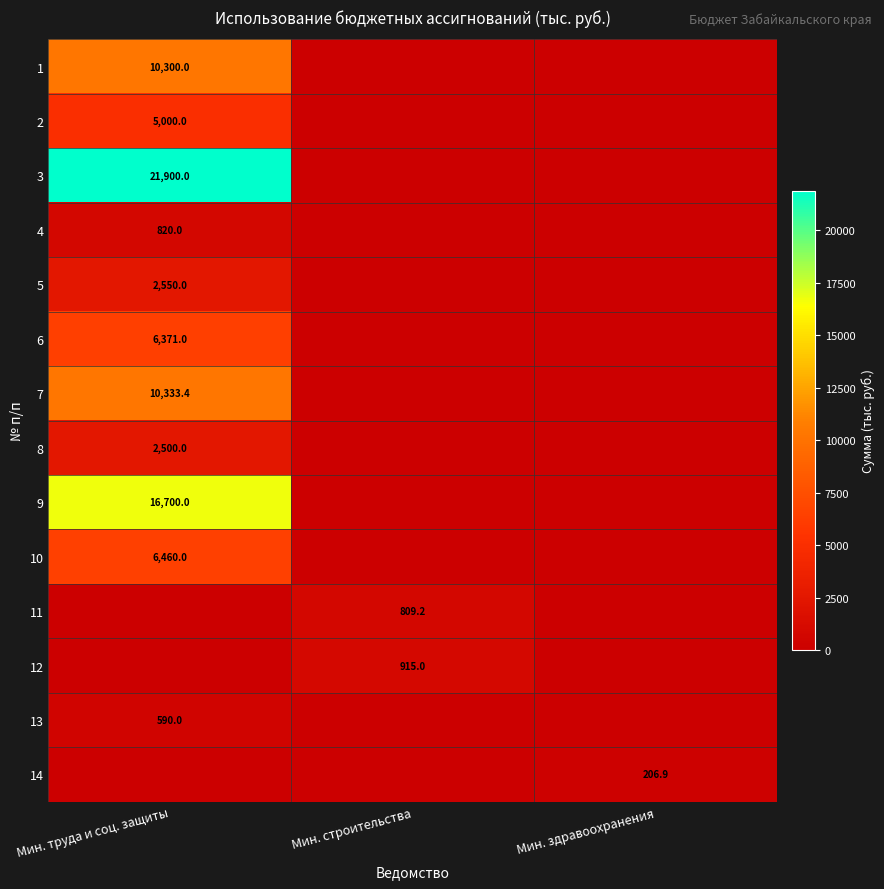

Which has a higher value, Мин. здравоохранения or Мин. труда и соц. защиты?

Мин. труда и соц. защиты